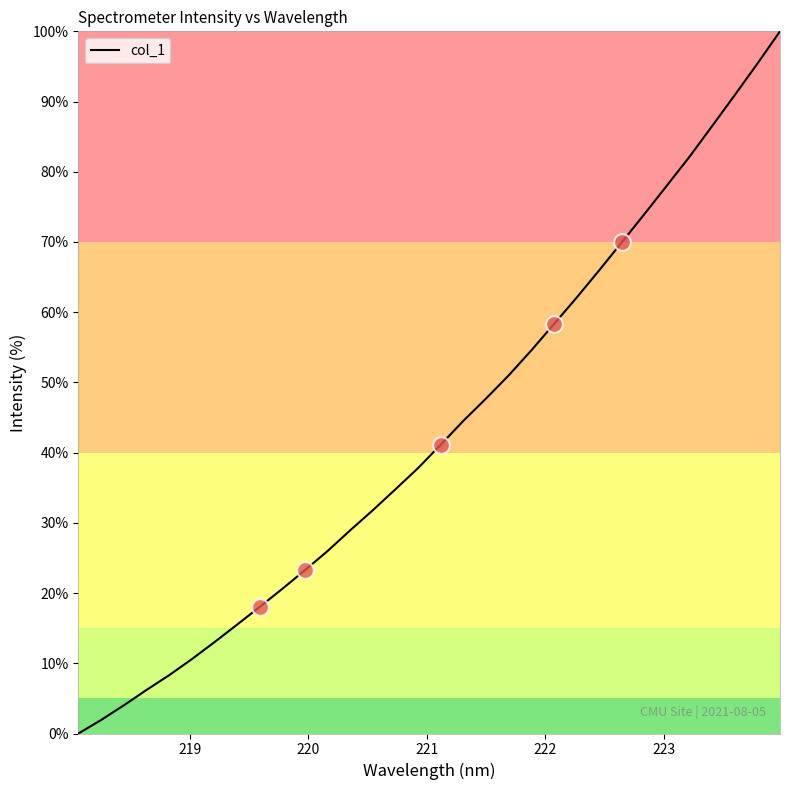

What is the difference between the maximum and minimum values?

100.0